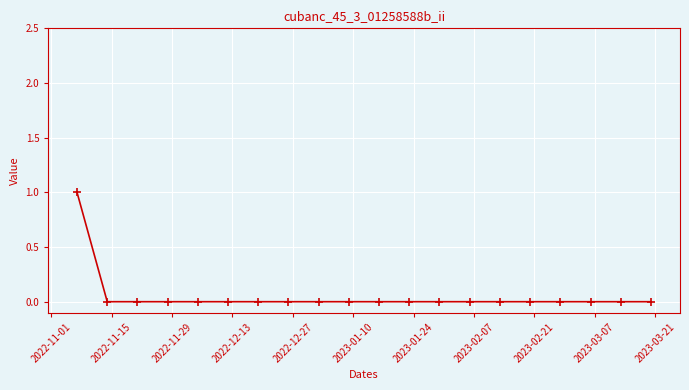

Count the number of categories in the chart.

20